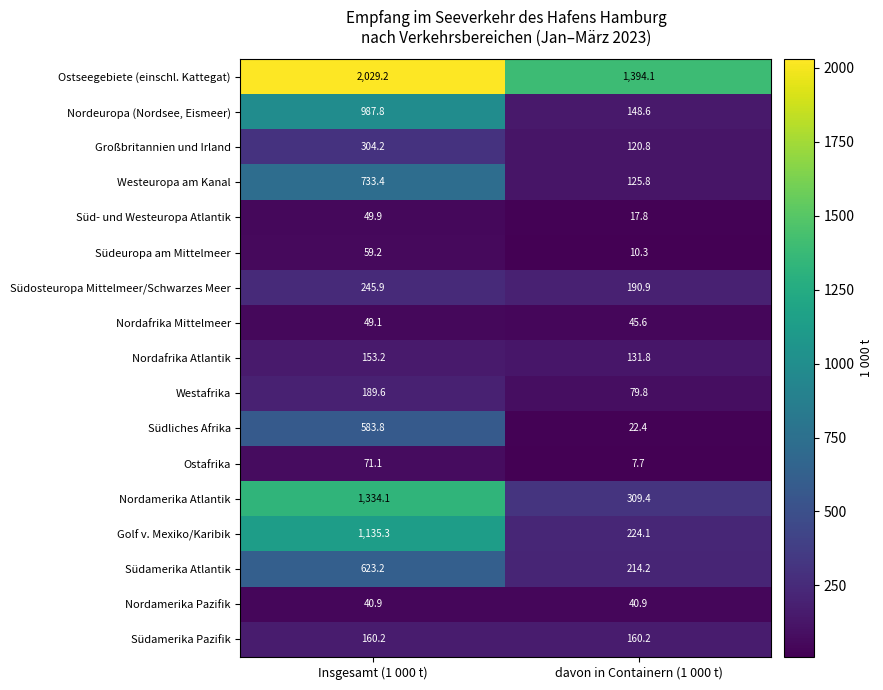

Rank the series by their maximum value, from lowest to highest.

Nordamerika Pazifik, Nordafrika Mittelmeer, Süd- und Westeuropa Atlantik, Südeuropa am Mittelmeer, Ostafrika, Nordafrika Atlantik, Südamerika Pazifik, Westafrika, Südosteuropa Mittelmeer/Schwarzes Meer, Großbritannien und Irland, Südliches Afrika, Südamerika Atlantik, Westeuropa am Kanal, Nordeuropa (Nordsee, Eismeer), Golf v. Mexiko/Karibik, Nordamerika Atlantik, Ostseegebiete (einschl. Kattegat)